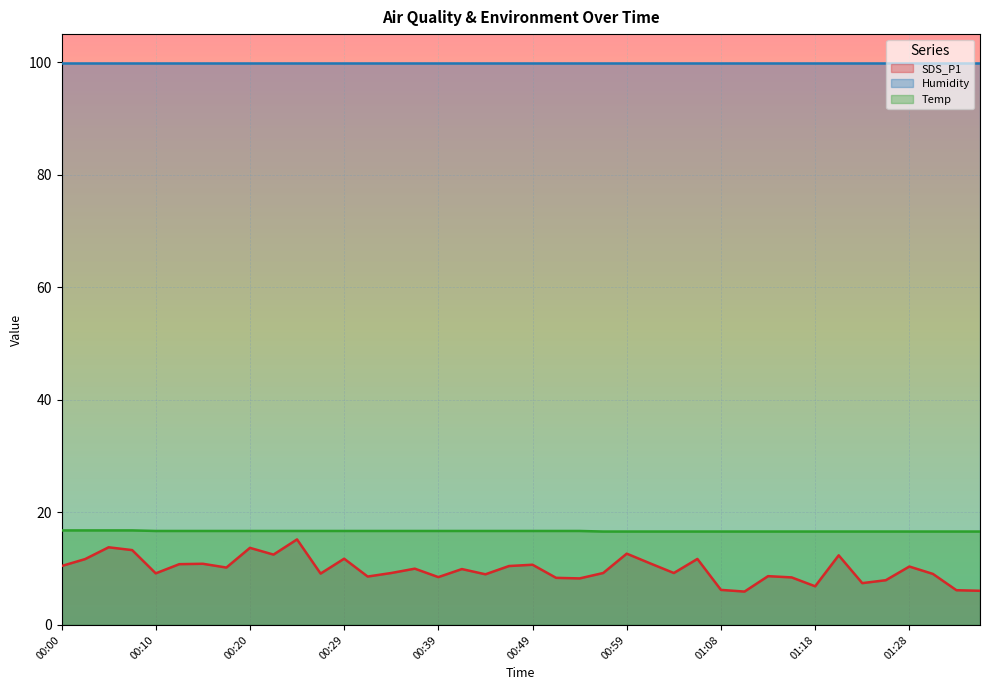

True or false: SDS_P1 has a value of 3.8 at 00:34.

False